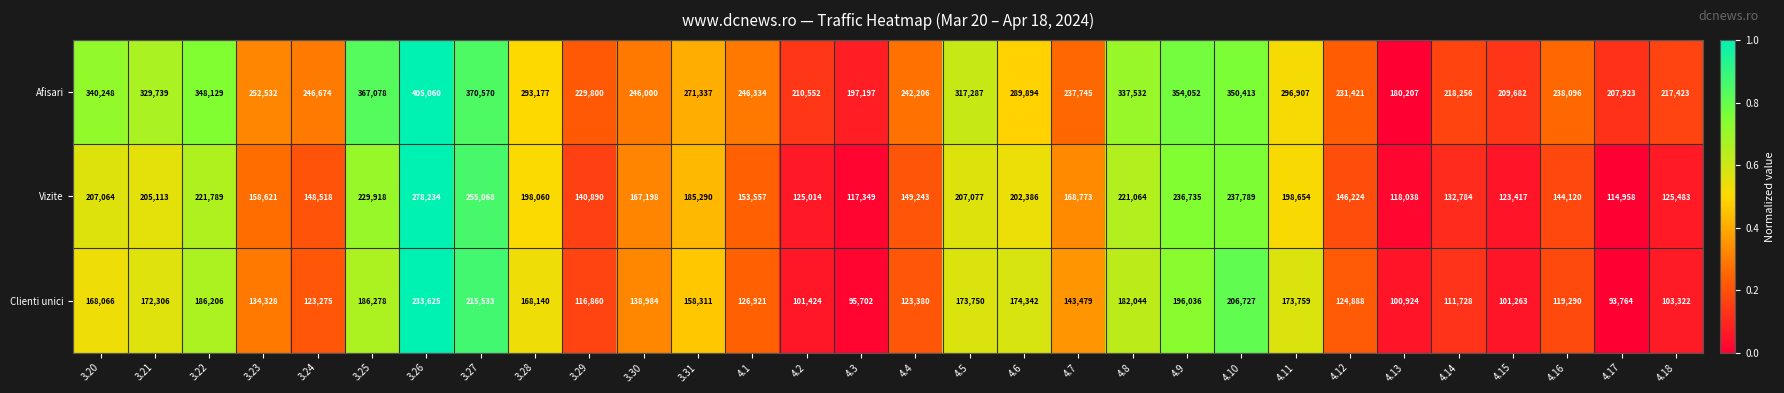

True or false: Clienti unici has a value of 126921 at 4.1.

True